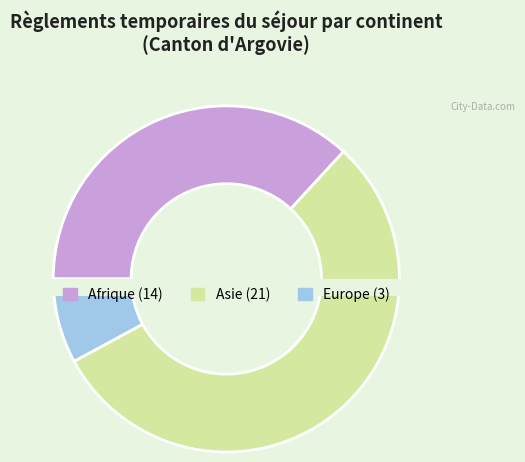

Does Océanie represent more than half of the total?

No